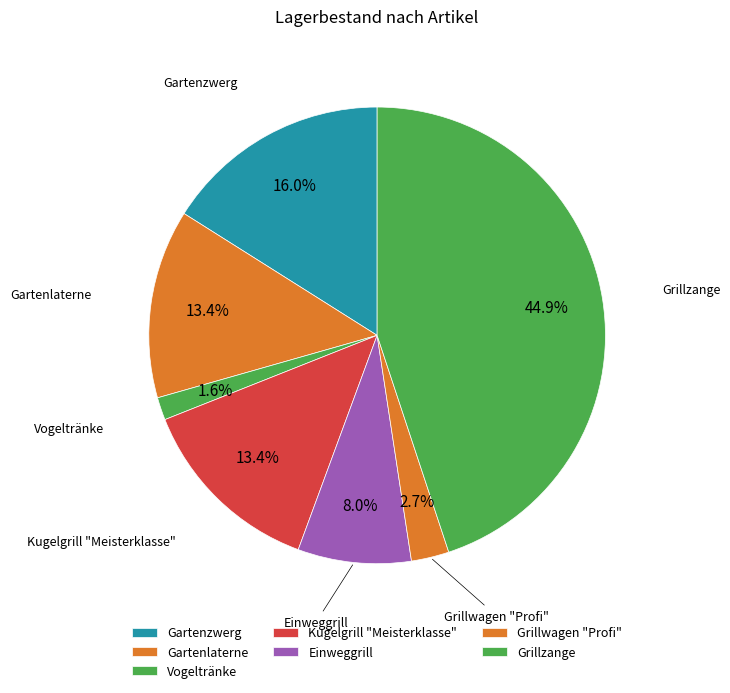

To the nearest percent, what is the difference between the largest and smallest slice percentages?

43%